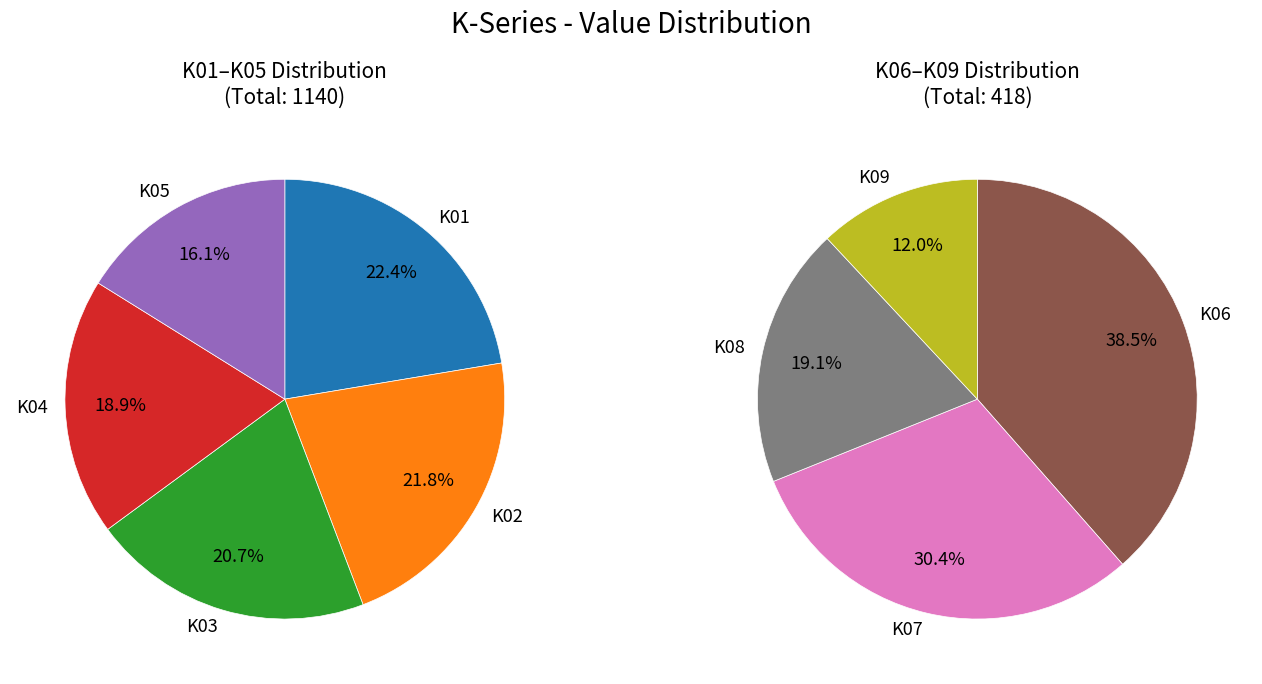

Is there any slice that represents more than half of the pie?

No